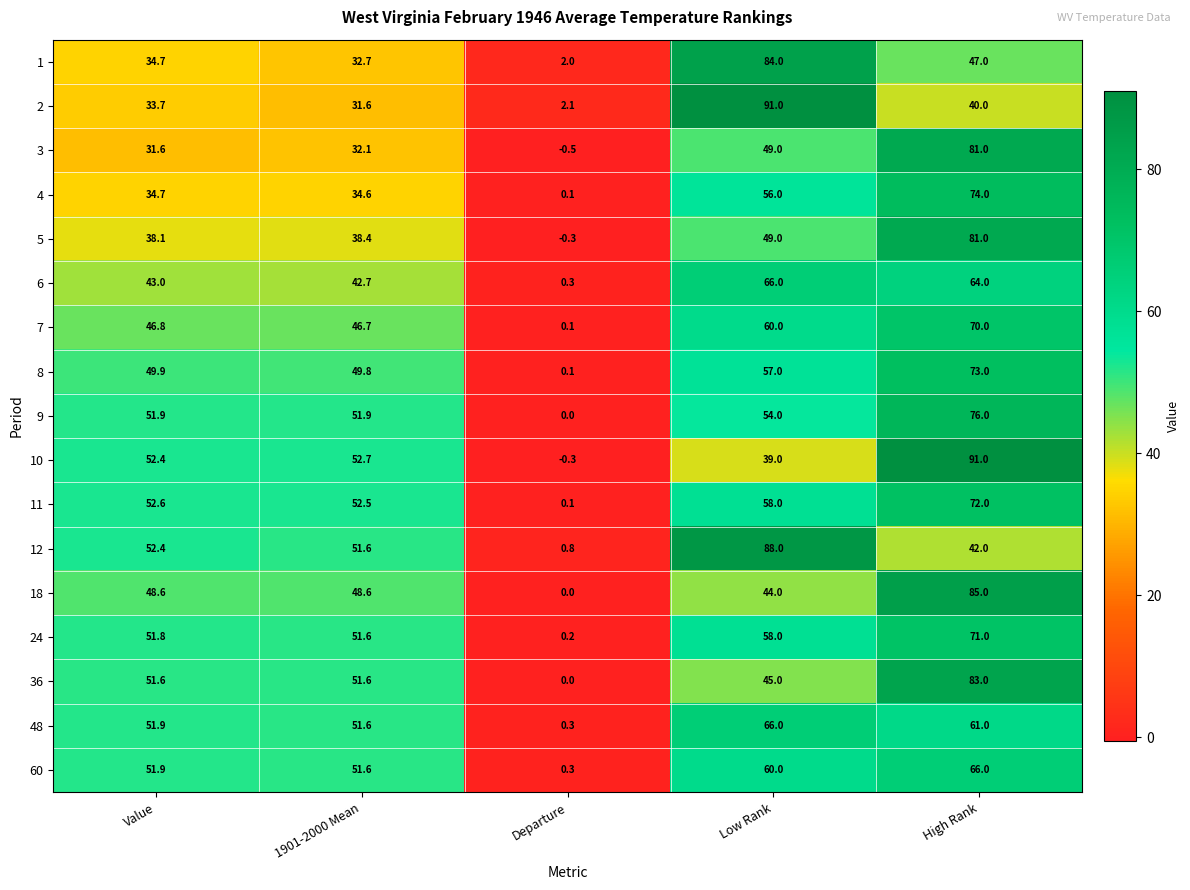

The 3 series shows 30.2 at Low Rank. True or false?

False